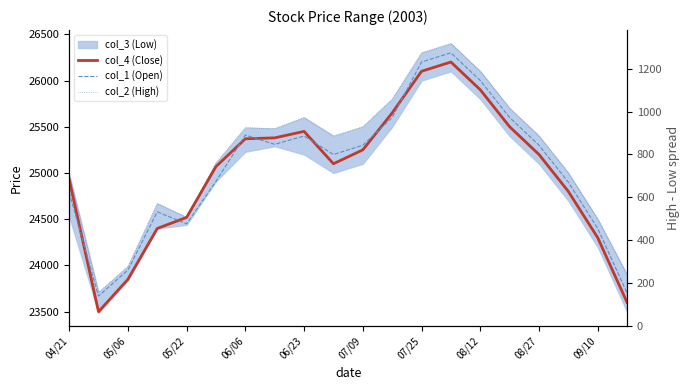

List the labels in order of col_1 (Open) value, smallest first.

05/06, 19, 05/22, 18, 06/23, 06/06, 04/21, 17, 07/09, 09/10, 10, 16, 08/12, 08/27, 07/25, 11, 15, 14, 12, 13